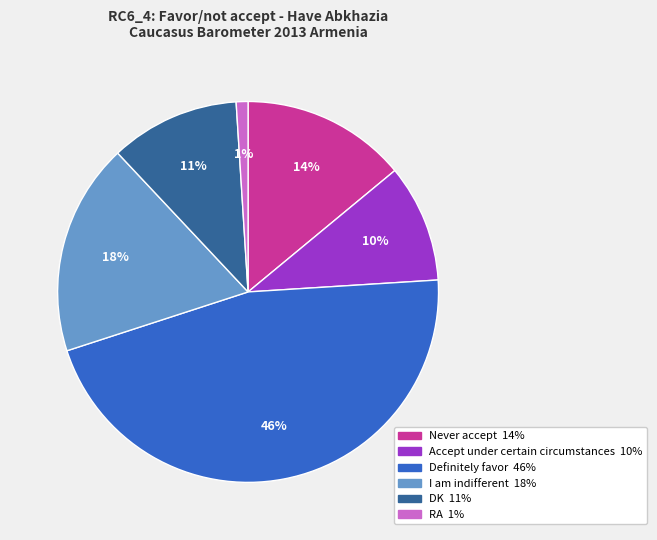

To the nearest percent, what is the difference between the largest and smallest slice percentages?

45%